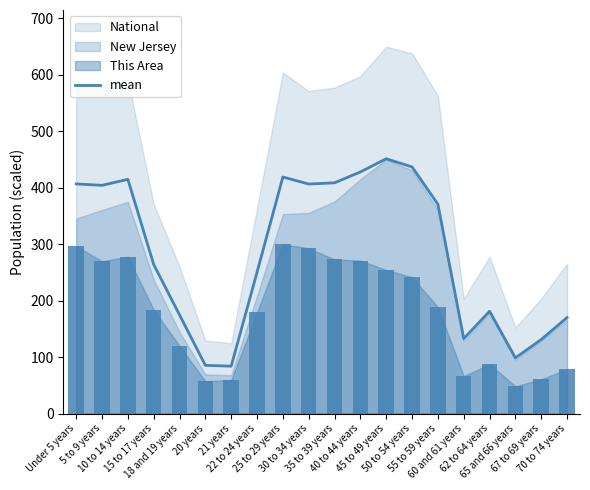

Read the value at 60 and 61 years.

132.8